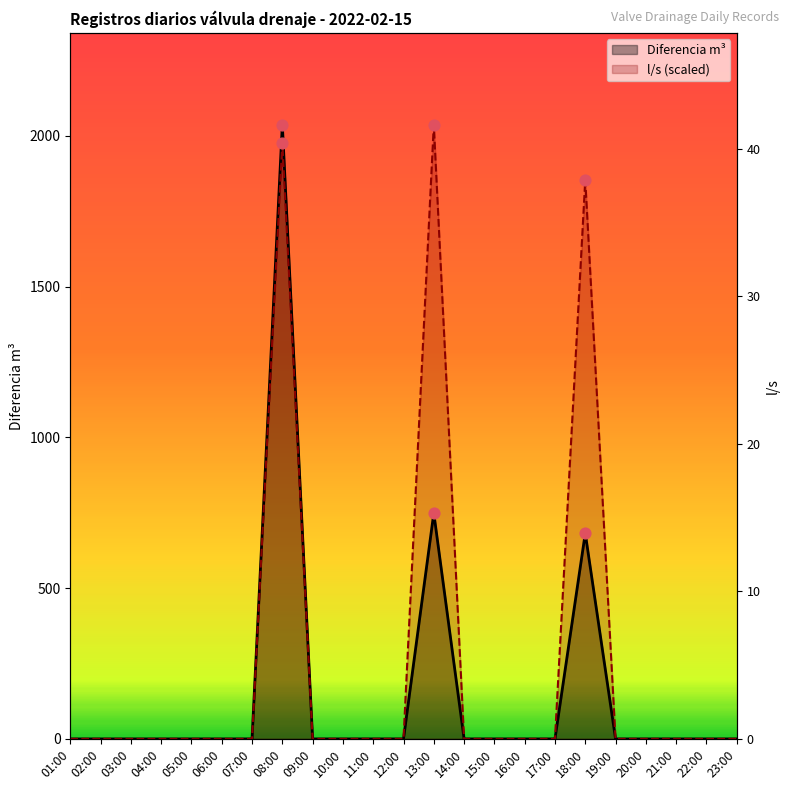

What are all the series names shown in the legend?

Diferencia m³, l/s